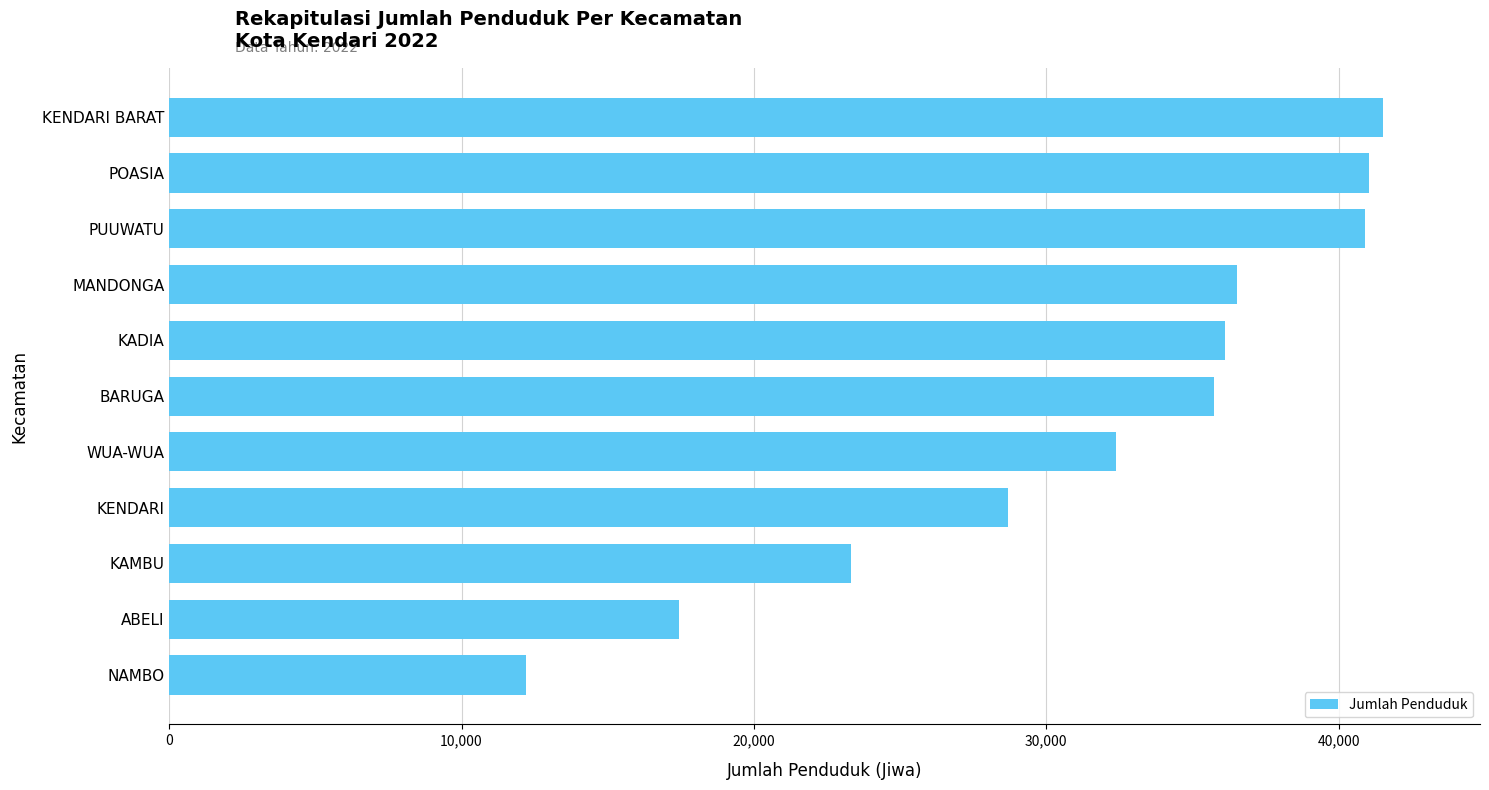

What value does the data have at MANDONGA?

36533